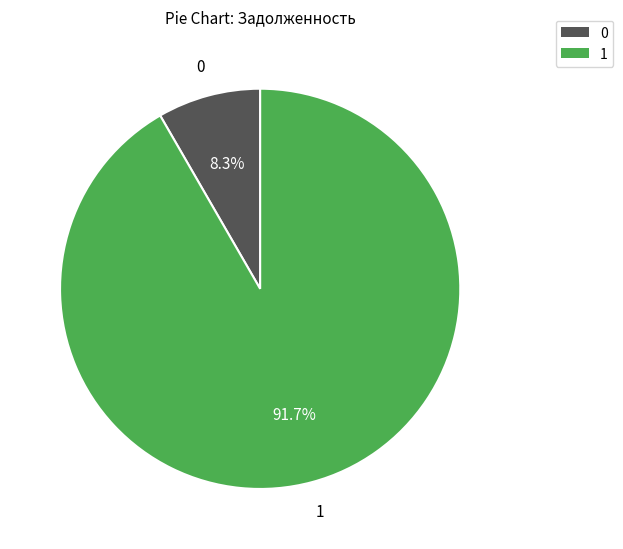

Is there any slice that represents more than half of the pie?

Yes